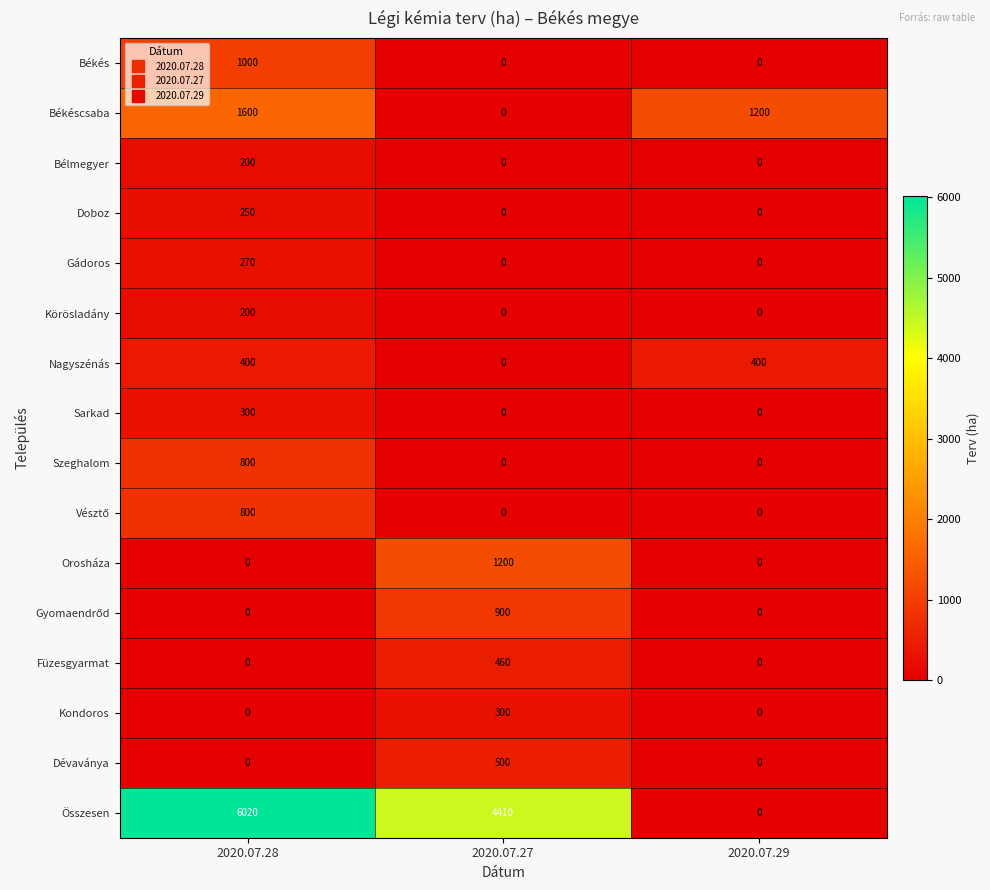

How many series are shown in this chart?

16